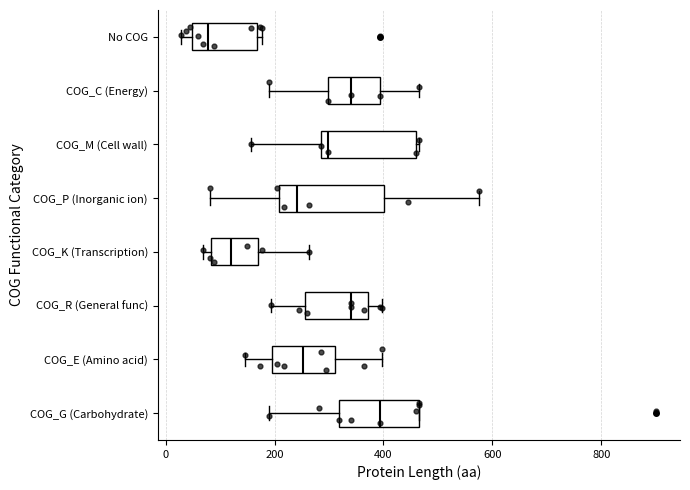

Which box's median line is the furthest to the left?

No COG